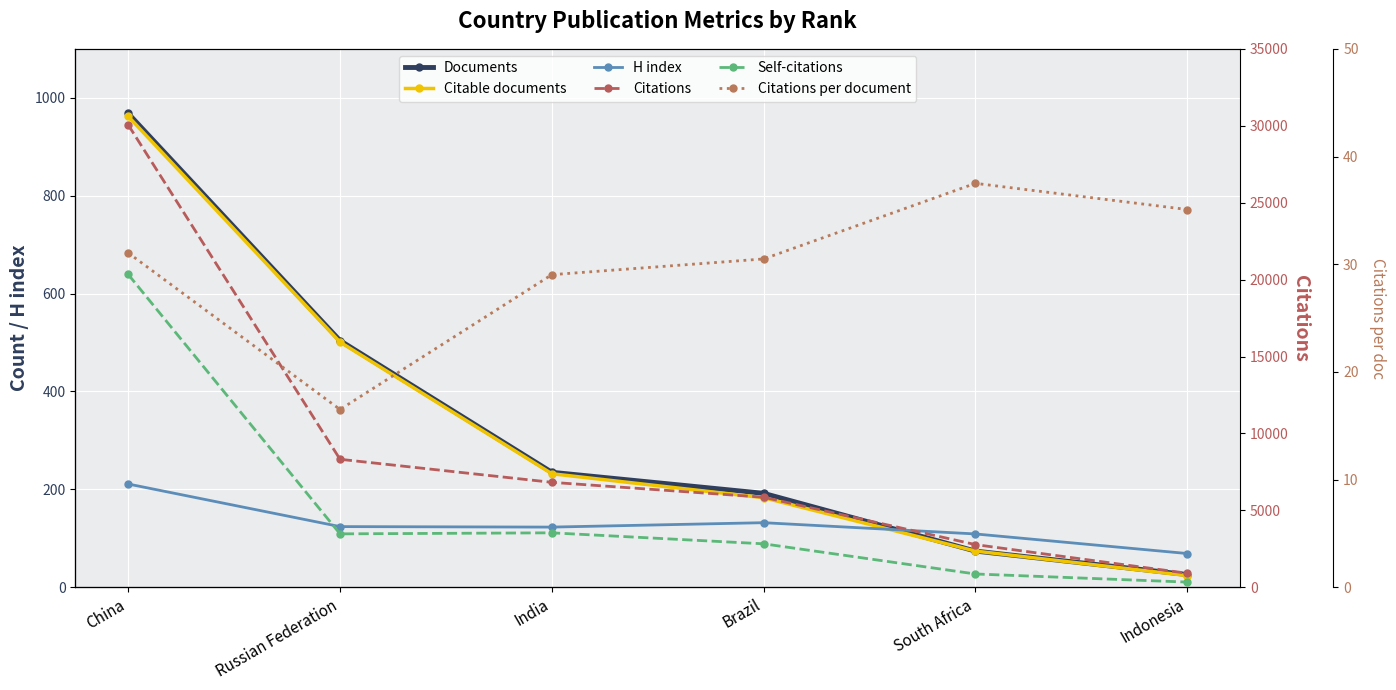

True or false: Citations per document has a value of 31.1 at China.

True